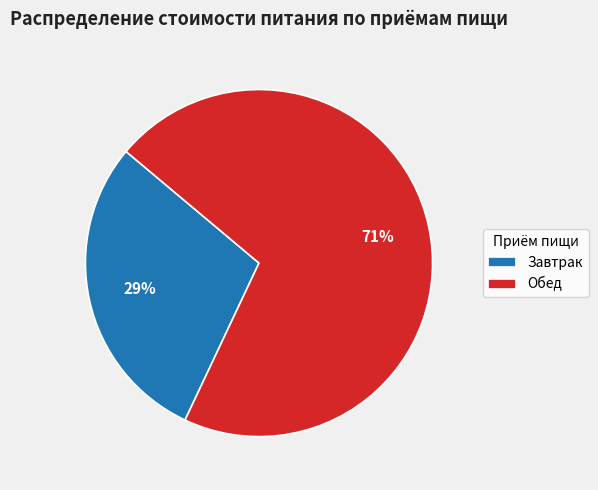

How many segments does this pie chart have?

2